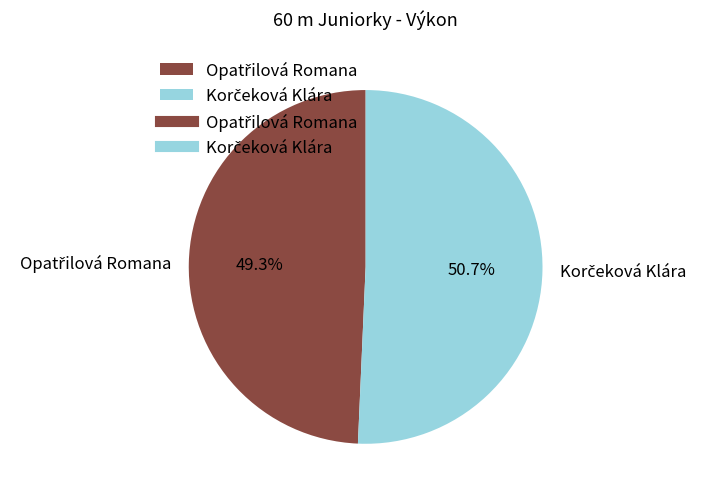

Does any single category account for the majority?

Yes